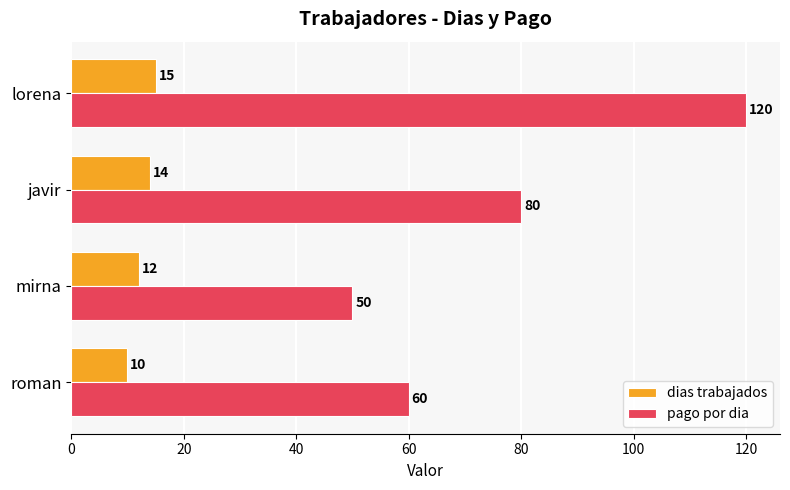

Rank the categories by pago por dia value from lowest to highest.

mirna, roman, javir, lorena